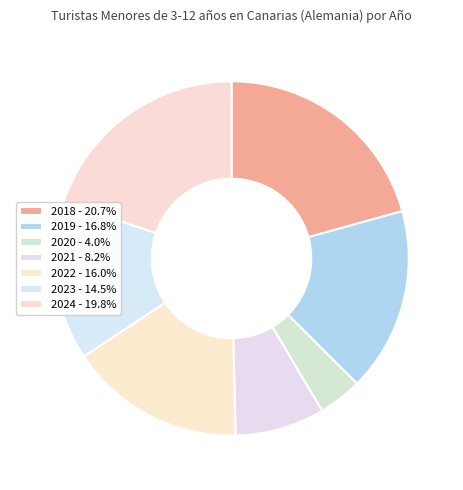

Does 2019 represent more than half of the total?

No